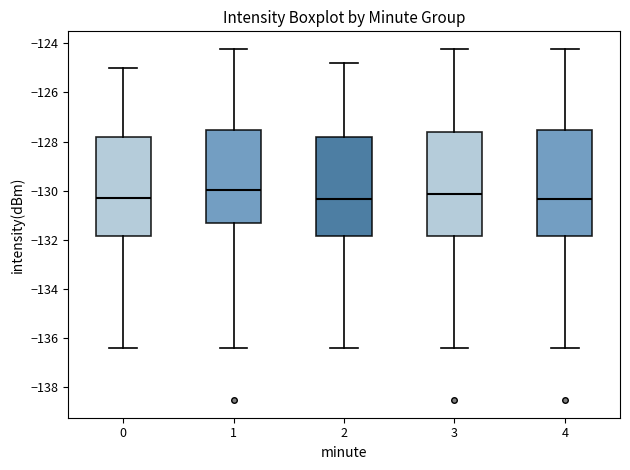

Where does the upper whisker of the box at x = 1 end on the y-axis? The values are not printed on the chart, so give them approximately, as read against the axis.

-124.2